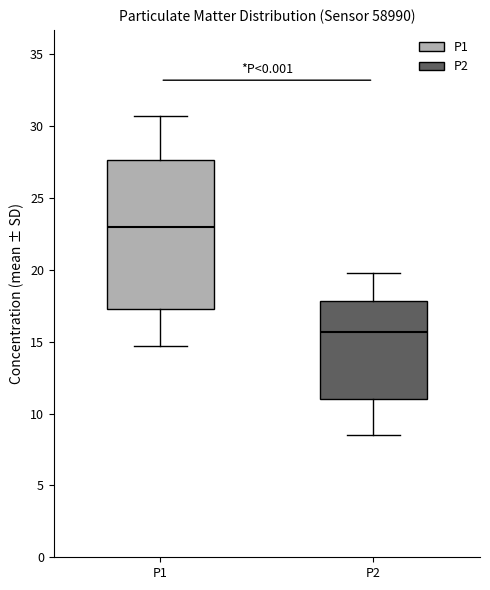

Where does the median line of the box for P2 sit on the y-axis? The values are not printed on the chart, so give them approximately, as read against the axis.

15.5